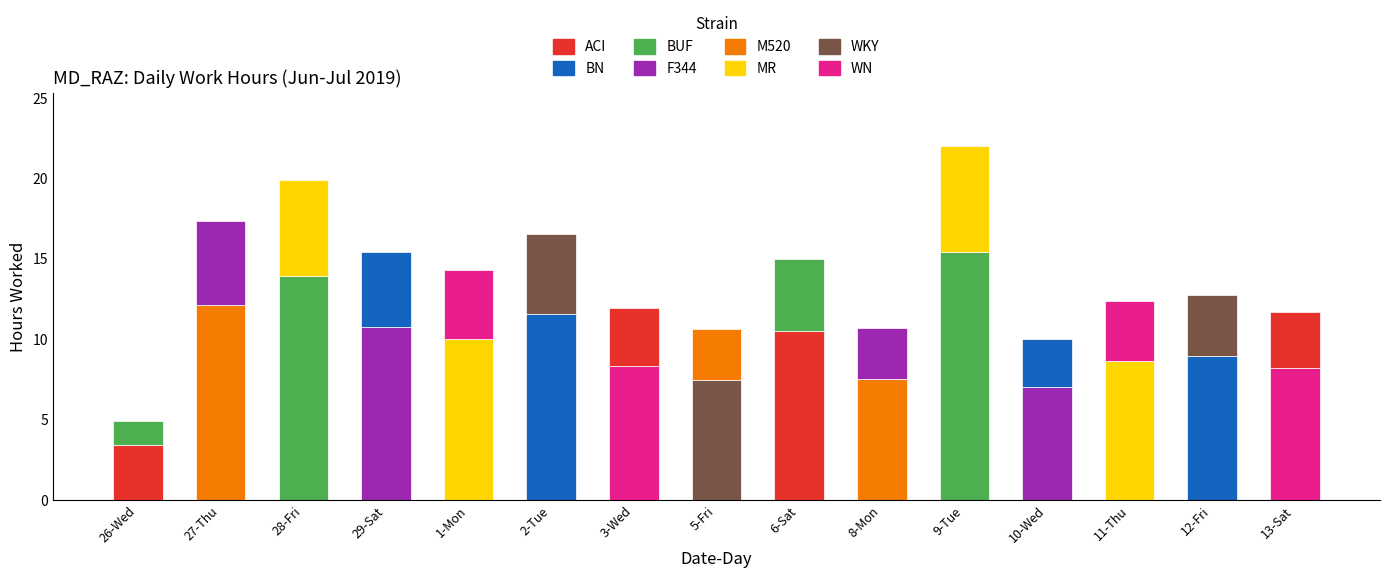

Does the chart contain any negative values?

No